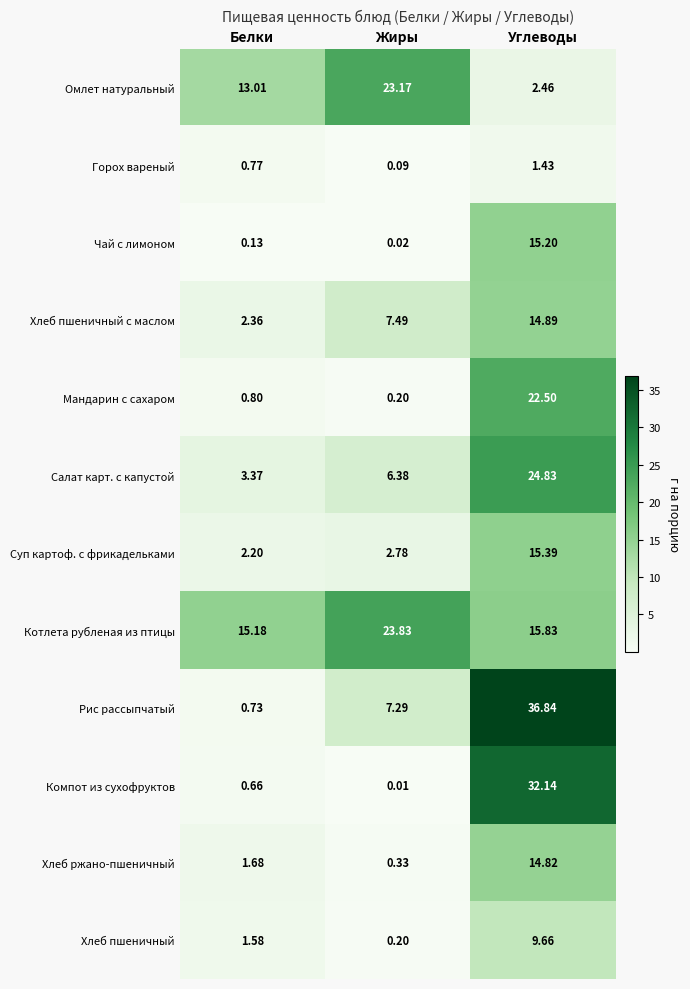

What is the maximum value shown in the chart?

36.8